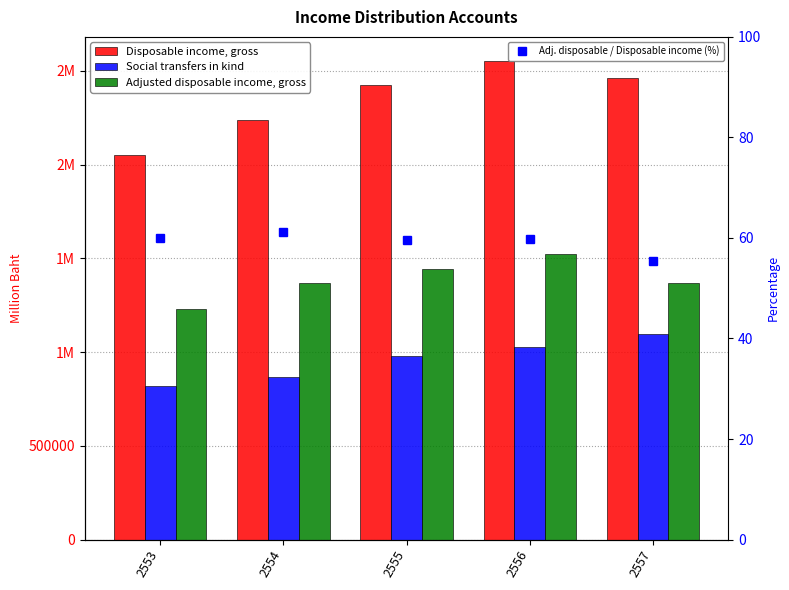

What is the difference between the Adj. disposable / Disposable income (%) values at 2554 and 2555?

1.5